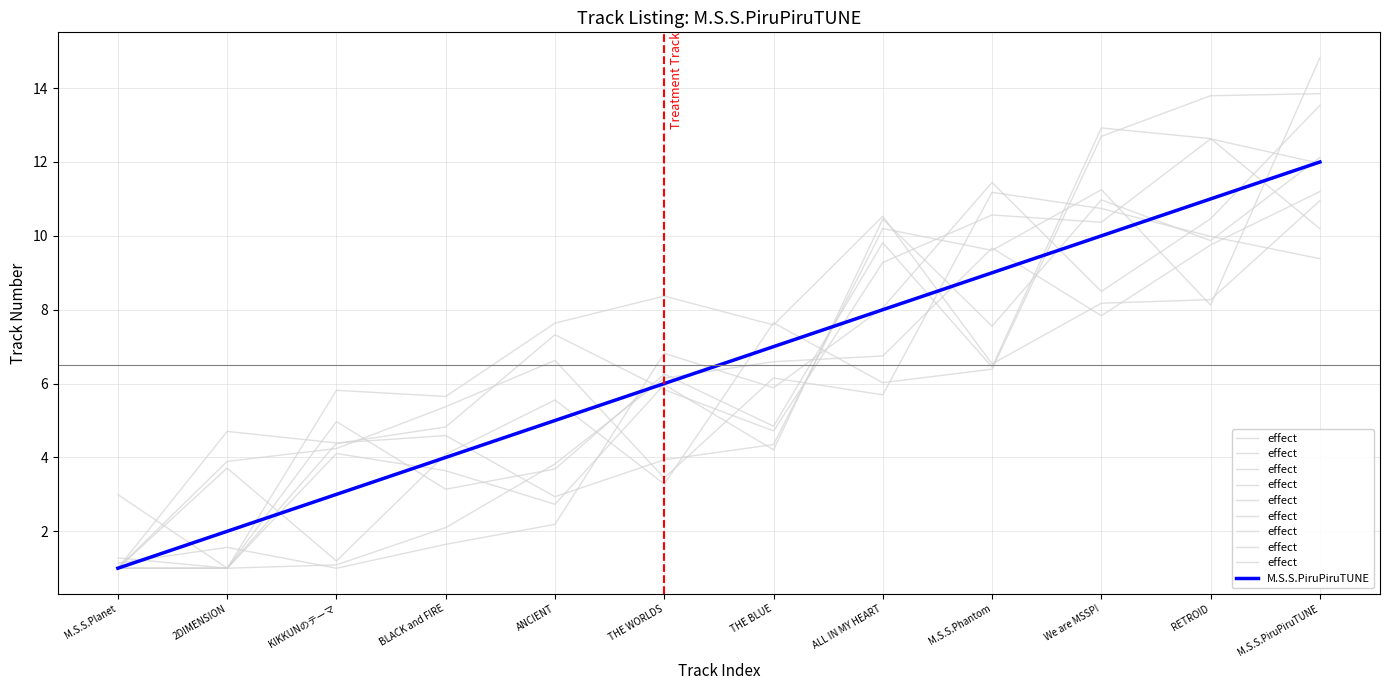

What are all the series names shown in the legend?

effect, M.S.S.PiruPiruTUNE